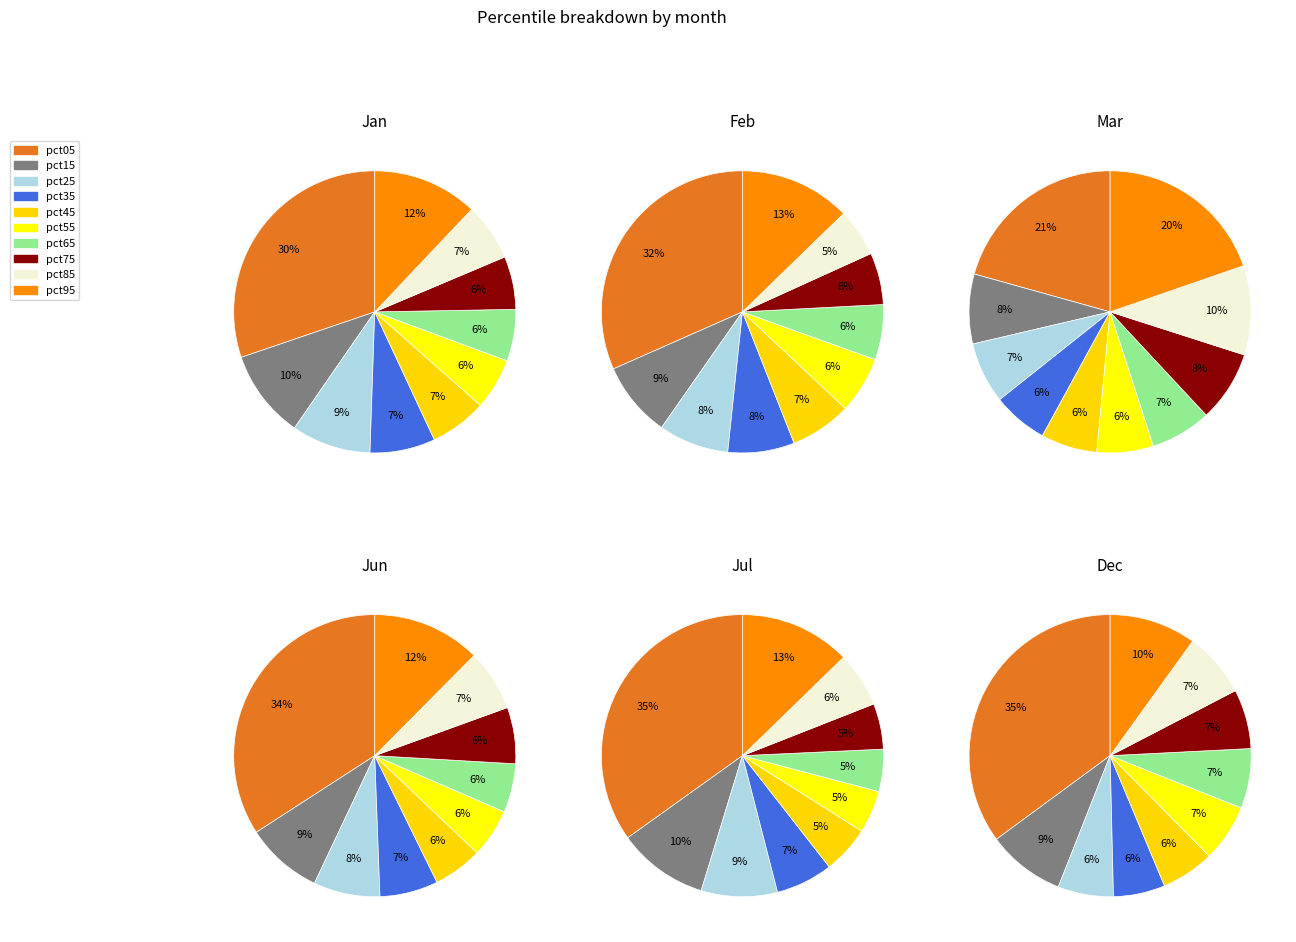

What portion of the pie excludes pct95?

87.9%